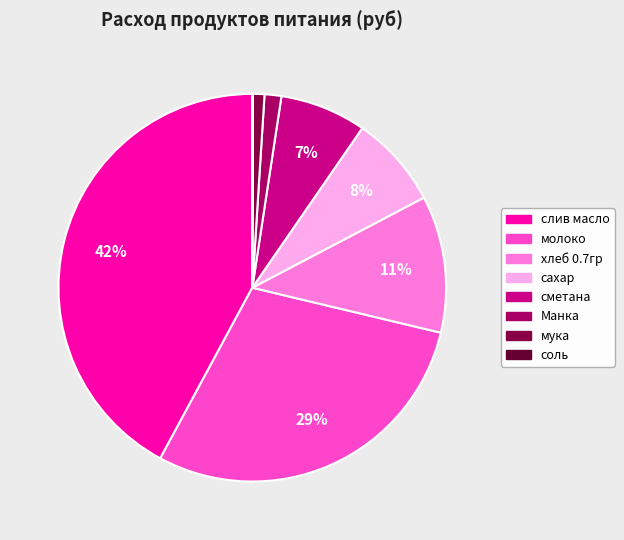

Which slice is the largest?

слив масло